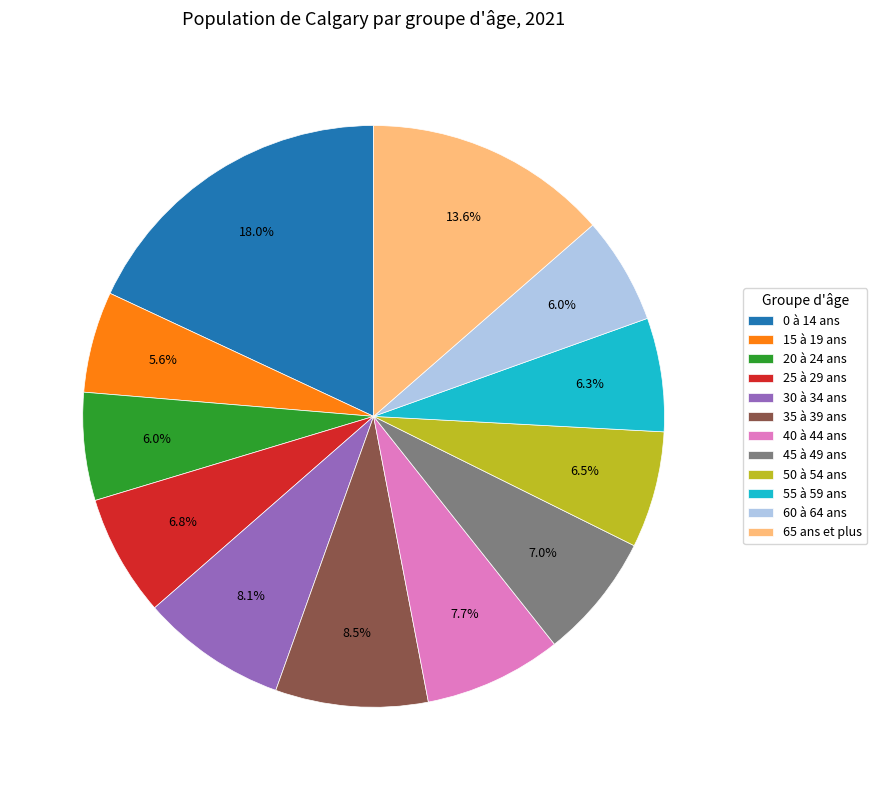

To the nearest percent, what is the difference between the largest and smallest slice percentages?

12%